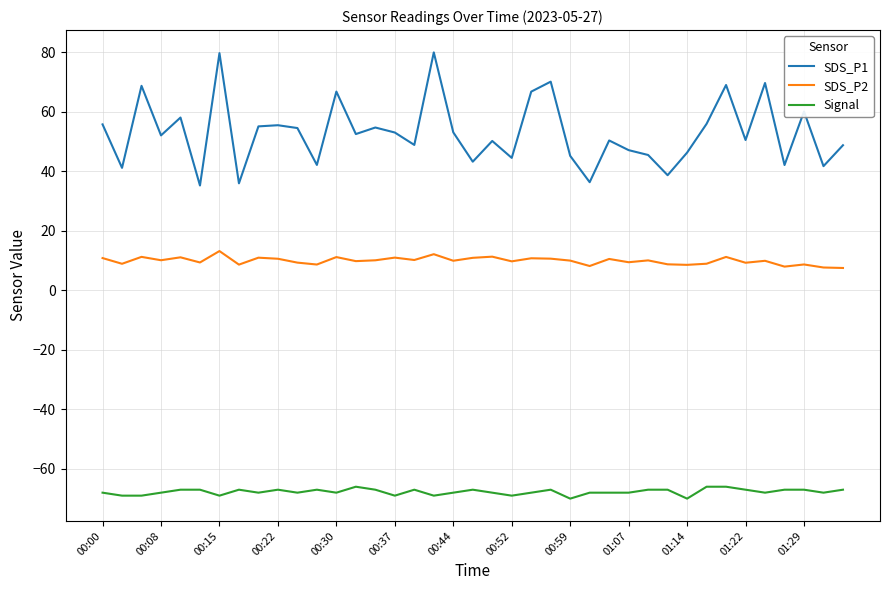

What is the difference between the second highest and second lowest values in the Signal series?

4.0